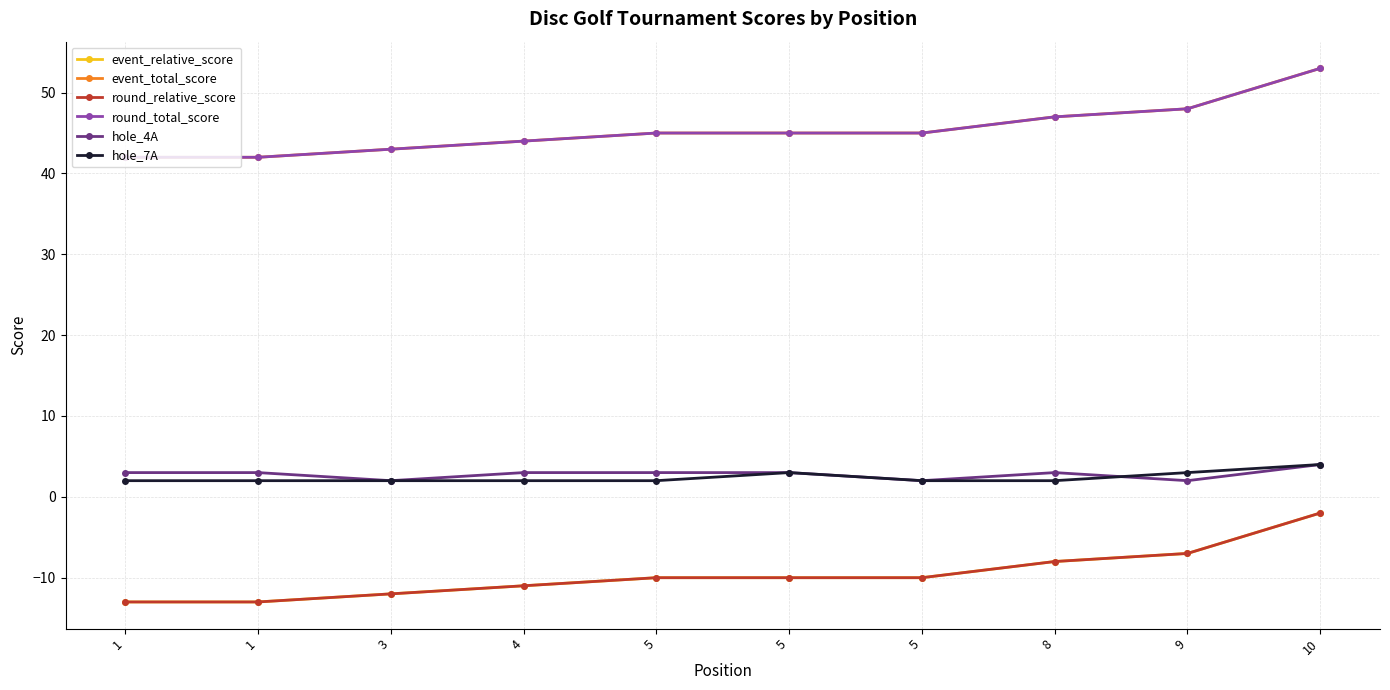

At which label does round_total_score first exceed 45?

8